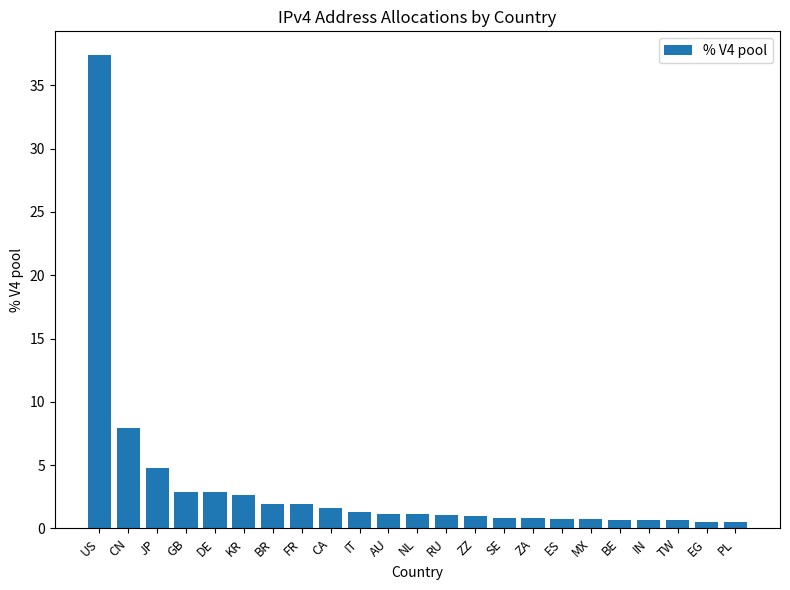

The value at US is 49.4. True or false?

False